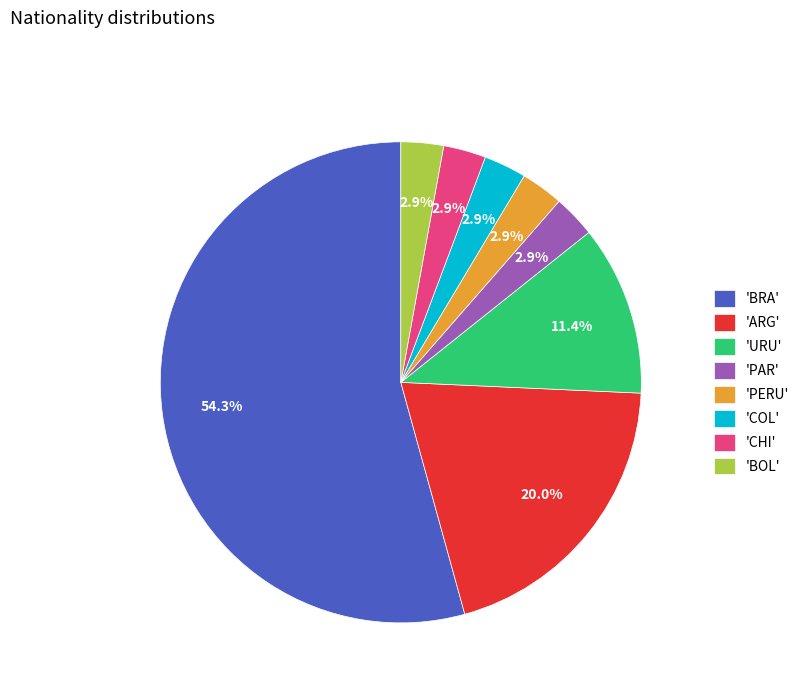

Which slice is the largest?

'BRA'